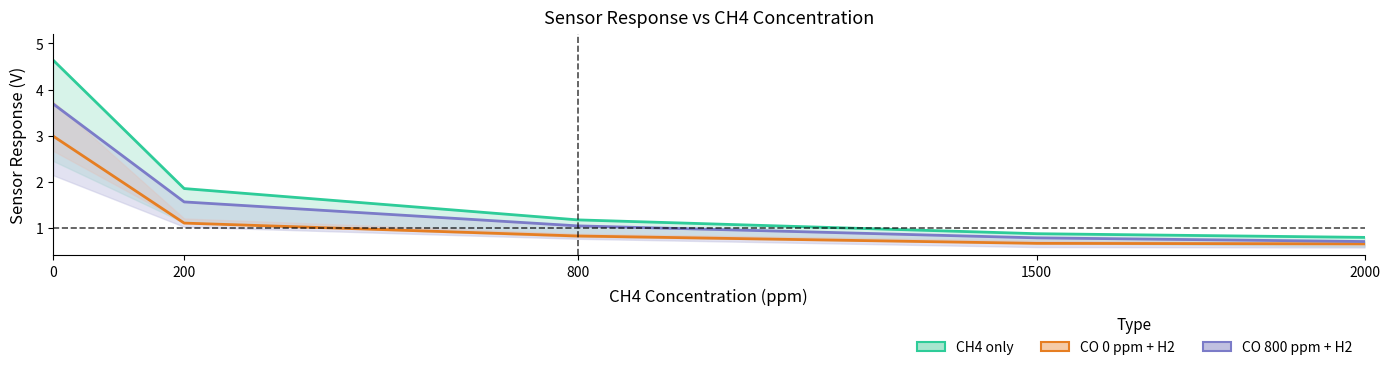

What is the difference between the second highest and second lowest values in the CO 800 ppm + H2 (col_15) series?

0.8